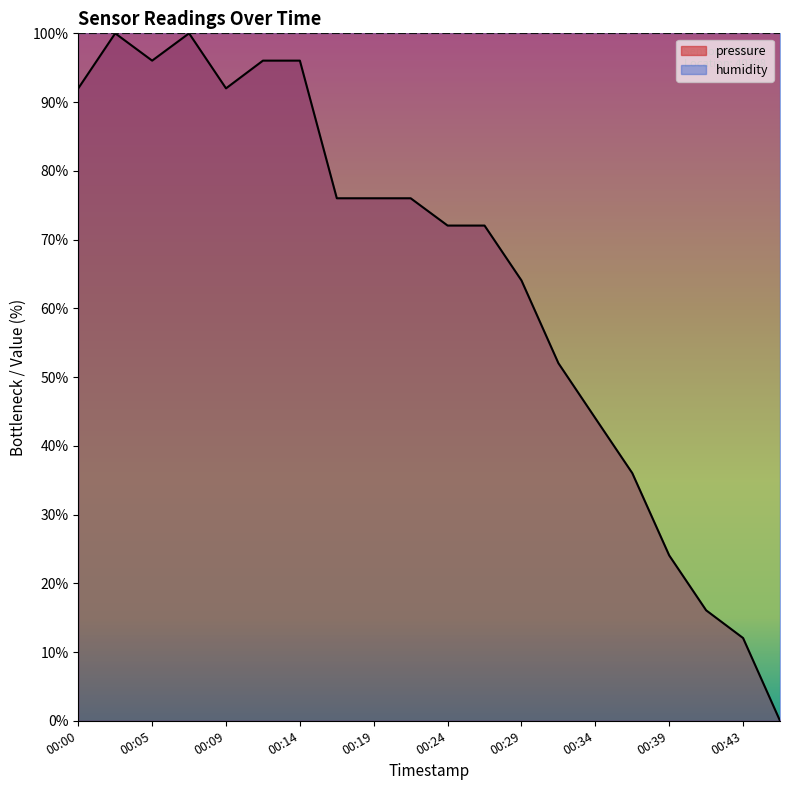

True or false: the data has more than 1 interior local peaks.

True